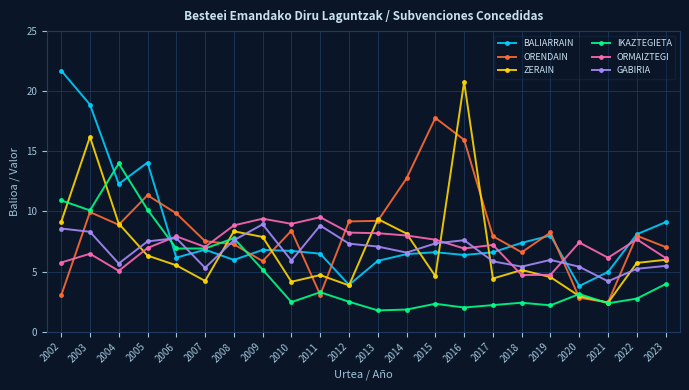

Where does the GABIRIA series first go above 7?

2002